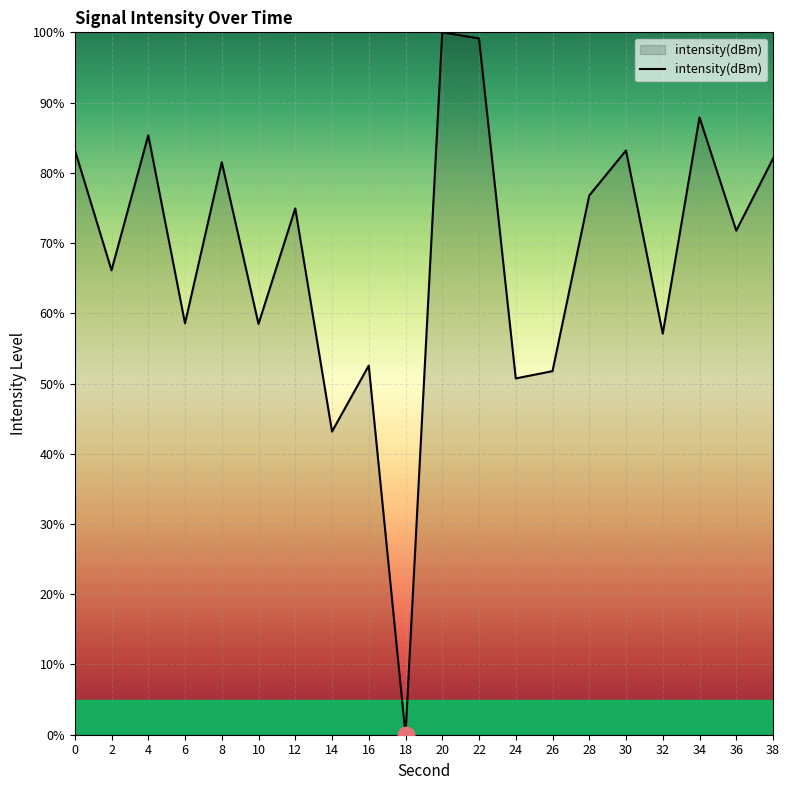

True or false: the data shows 157.6 at 22.

False